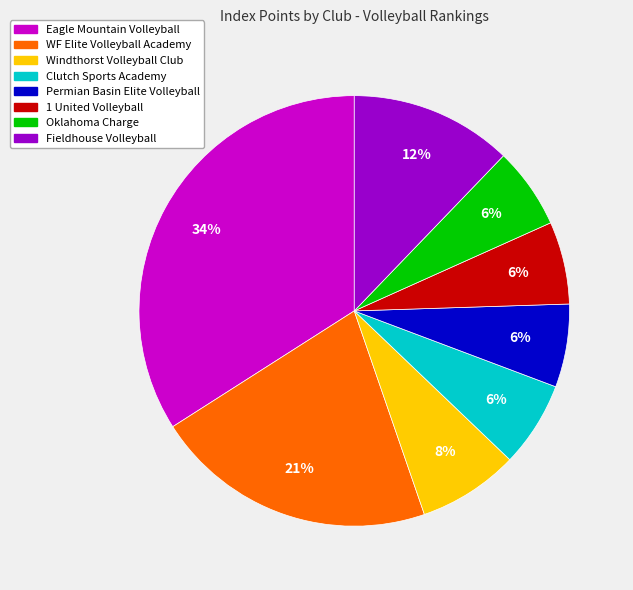

Is the sum of Clutch Sports Academy and Oklahoma Charge greater than half?

No